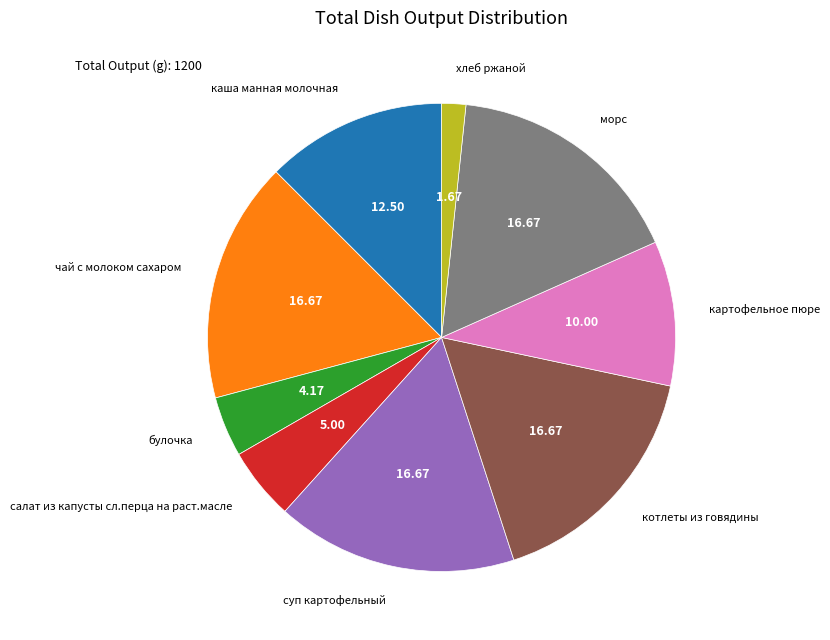

Combined, do морс and чай с молоком сахаром account for over 50%?

No